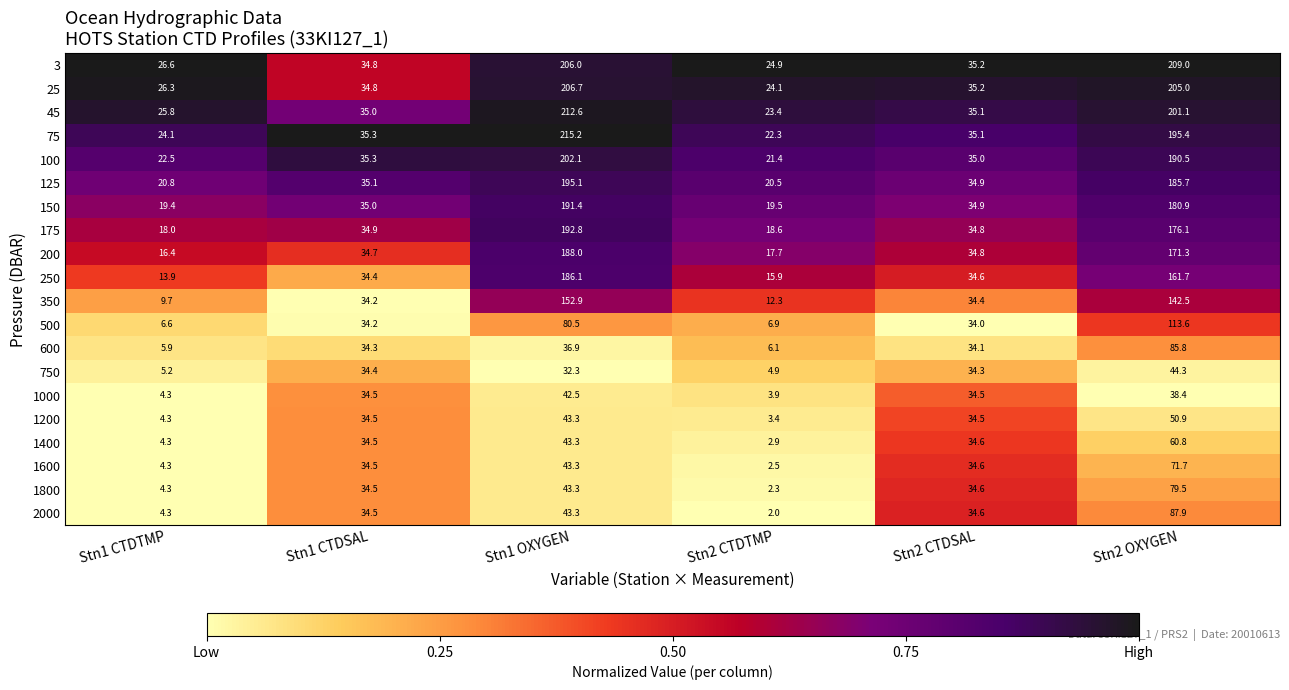

What is the spread (max minus min) of values at Stn1 CTDTMP?

22.3